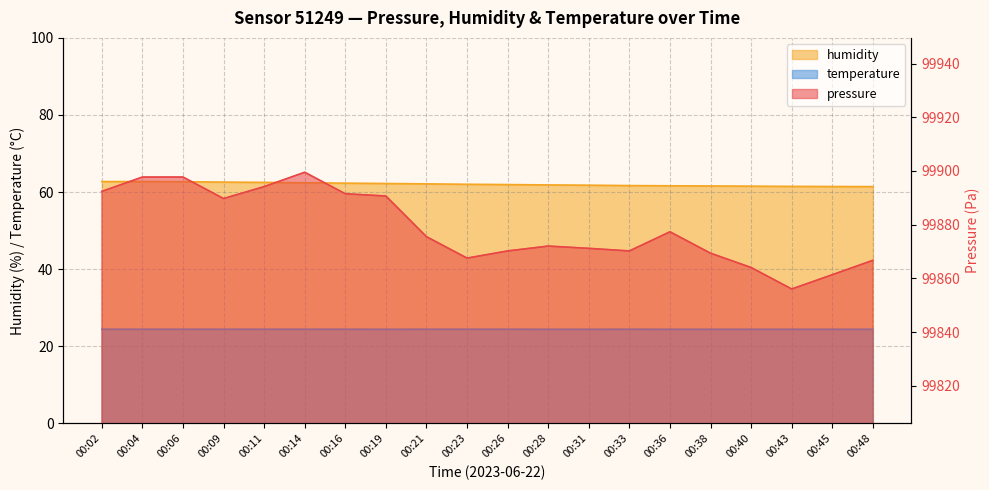

At which category does the chart reach its minimum across all series?

00:19